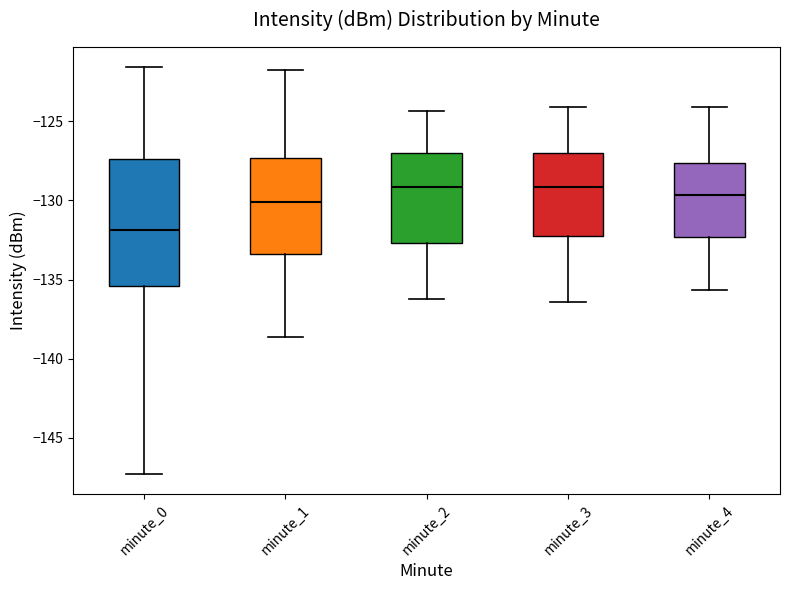

Reading left to right, transcribe this box plot: for each box, give where its median line is, the range the box spans, and where its two whiskers end, as read against the y-axis. The values are not printed on the chart, so give them approximately, as read against the axis.

minute_0: median -132.0, box -135.5 to -127.5, whiskers -147.5 to -121.5
minute_1: median -130.0, box -133.5 to -127.5, whiskers -138.5 to -122.0
minute_2: median -129.0, box -132.5 to -127.0, whiskers -136.0 to -124.5
minute_3: median -129.0, box -132.0 to -127.0, whiskers -136.5 to -124.0
minute_4: median -129.5, box -132.5 to -127.5, whiskers -135.5 to -124.0